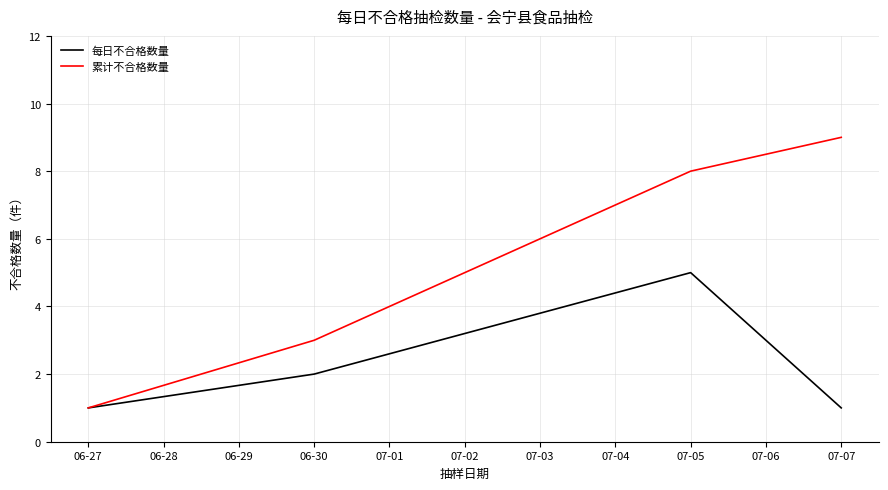

True or false: 每日不合格数量 has more than 0 points higher than both neighbors.

True